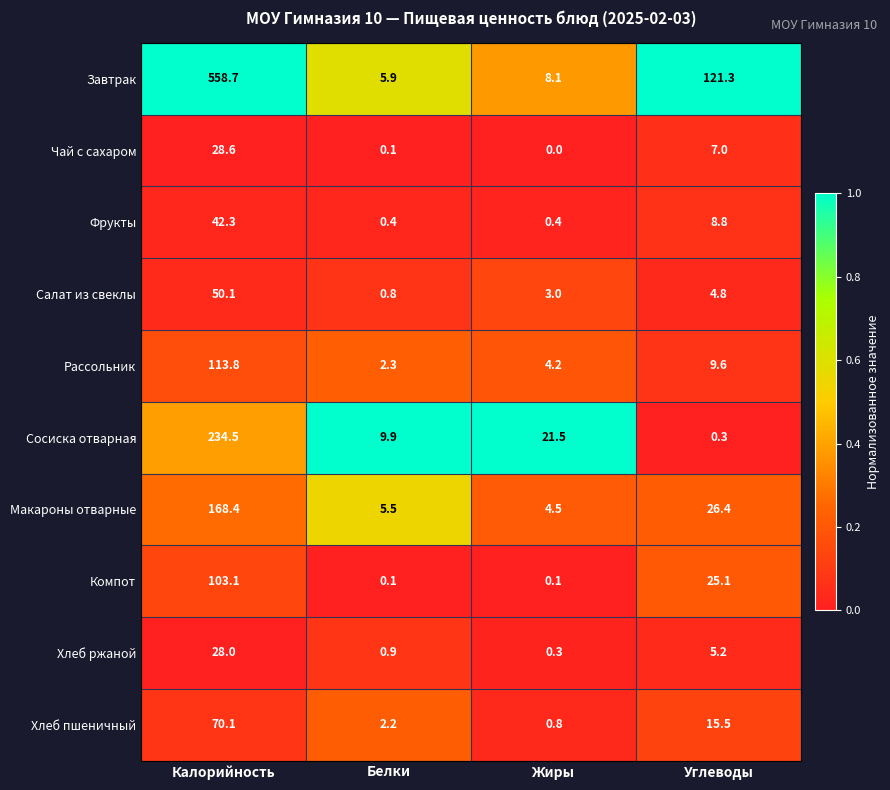

The Макароны отварные series shows 5.5 at Белки. True or false?

True